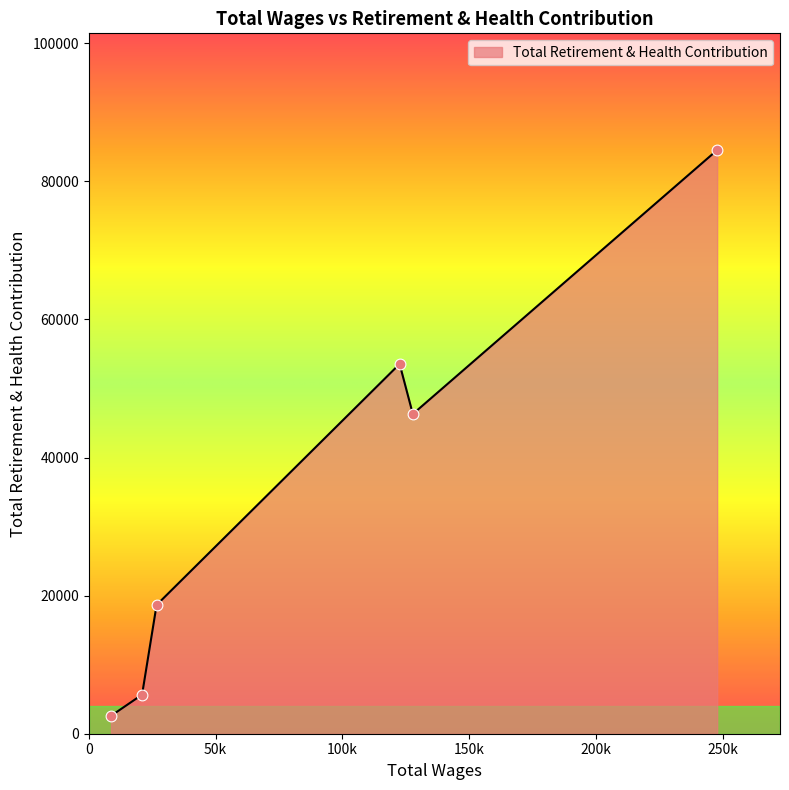

What is the greatest value displayed?

84528